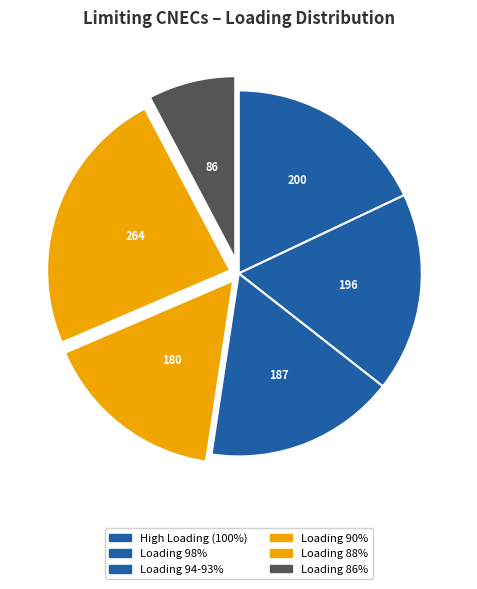

How many segments does this pie chart have?

6